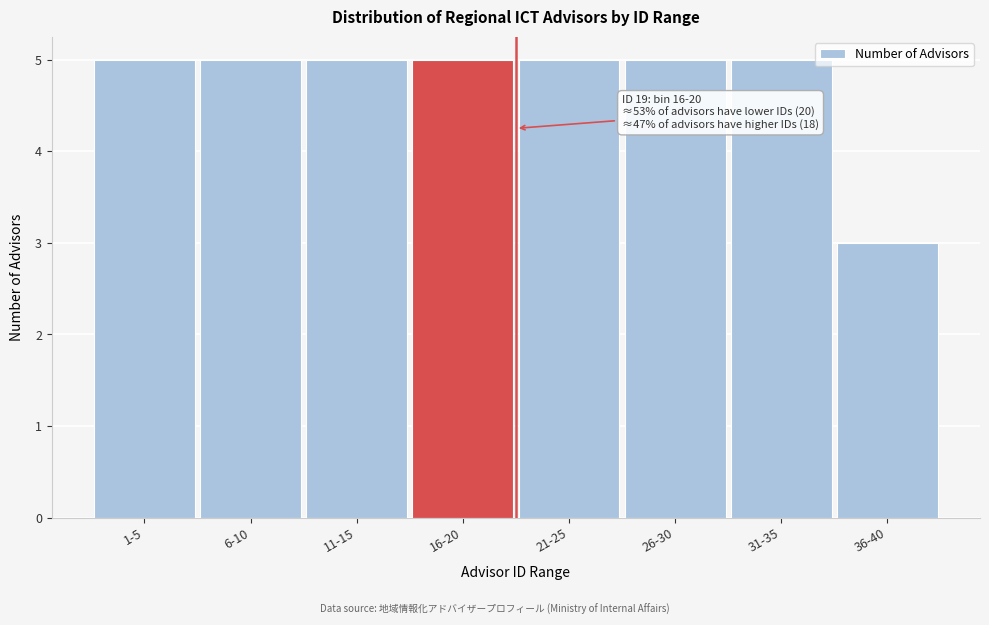

Reading right to left, extract all data points from this chart.

36-40=3	31-35=5	26-30=5	21-25=5	16-20=5	11-15=5	6-10=5	1-5=5